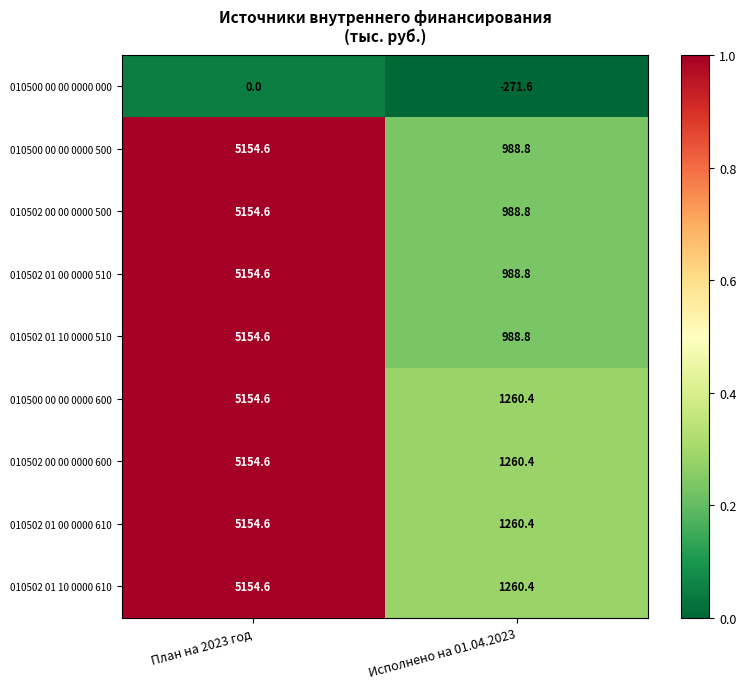

What is the difference between the maximum and minimum values in the 010502 00 00 0000 600 series?

3894.2